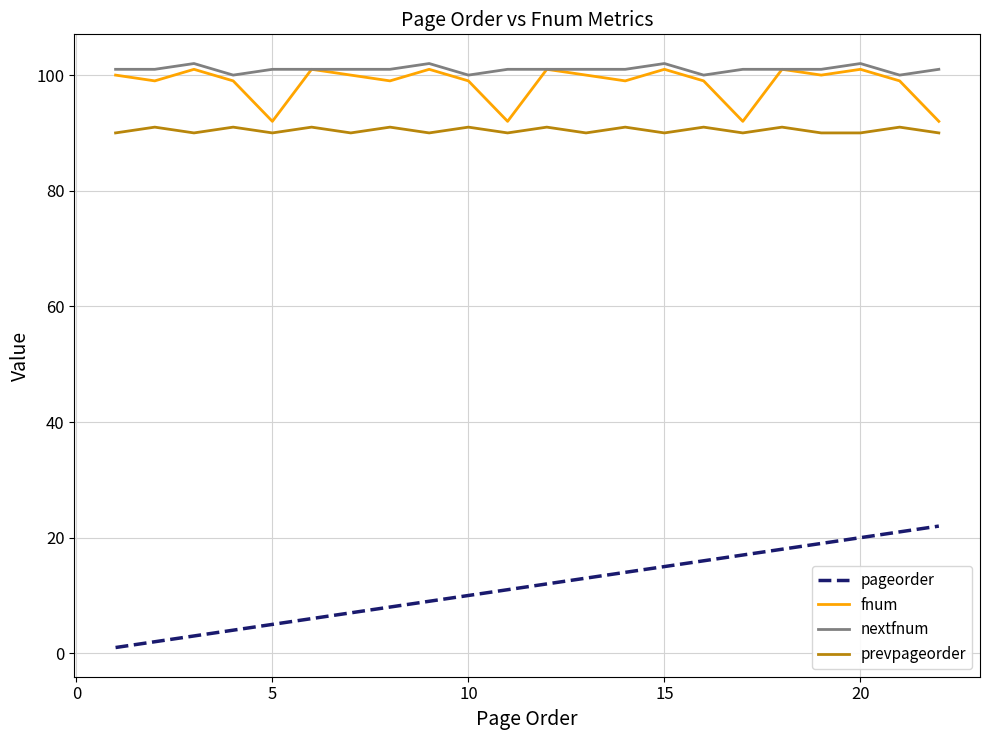

True or false: pageorder has more than 0 interior local peaks.

False